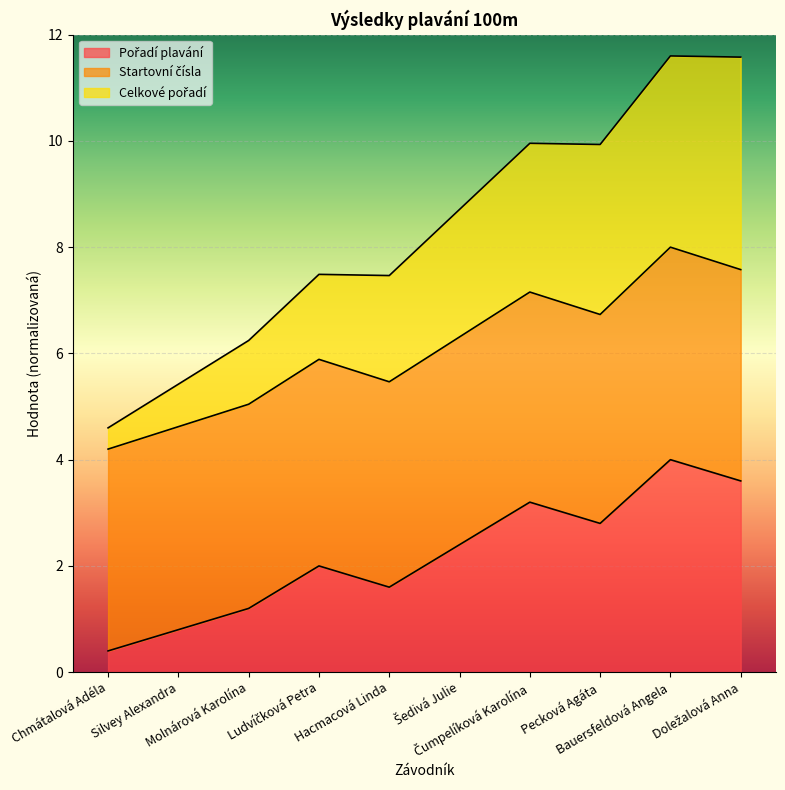

Reading left to right, extract all data points from this chart.

Pořadí plavání: Chmátalová Adéla=0.4	Silvey Alexandra=0.8	Molnárová Karolína=1.2	Ludvíčková Petra=2.0	Hacmacová Linda=1.6	Šedivá Julie=2.4	Čumpelíková Karolína=3.2	Pecková Agáta=2.8	Bauersfeldová Angela=4.0	Doležalová Anna=3.6
Startovní čísla: Chmátalová Adéla=4.2	Silvey Alexandra=4.6	Molnárová Karolína=5.0	Ludvíčková Petra=5.9	Hacmacová Linda=5.5	Šedivá Julie=6.3	Čumpelíková Karolína=7.2	Pecková Agáta=6.7	Bauersfeldová Angela=8.0	Doležalová Anna=7.6
Celkové pořadí: Chmátalová Adéla=4.6	Silvey Alexandra=5.4	Molnárová Karolína=6.2	Ludvíčková Petra=7.5	Hacmacová Linda=7.5	Šedivá Julie=8.7	Čumpelíková Karolína=10.0	Pecková Agáta=9.9	Bauersfeldová Angela=11.6	Doležalová Anna=11.6